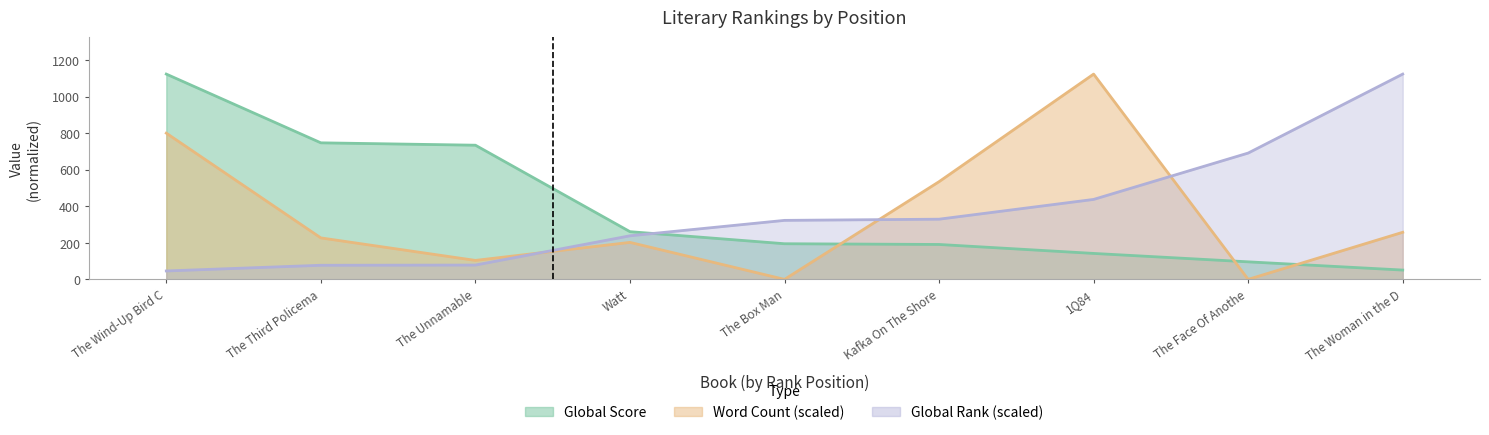

List the series in order of their overall mean, highest first.

Global Score, Global Rank, Word Count